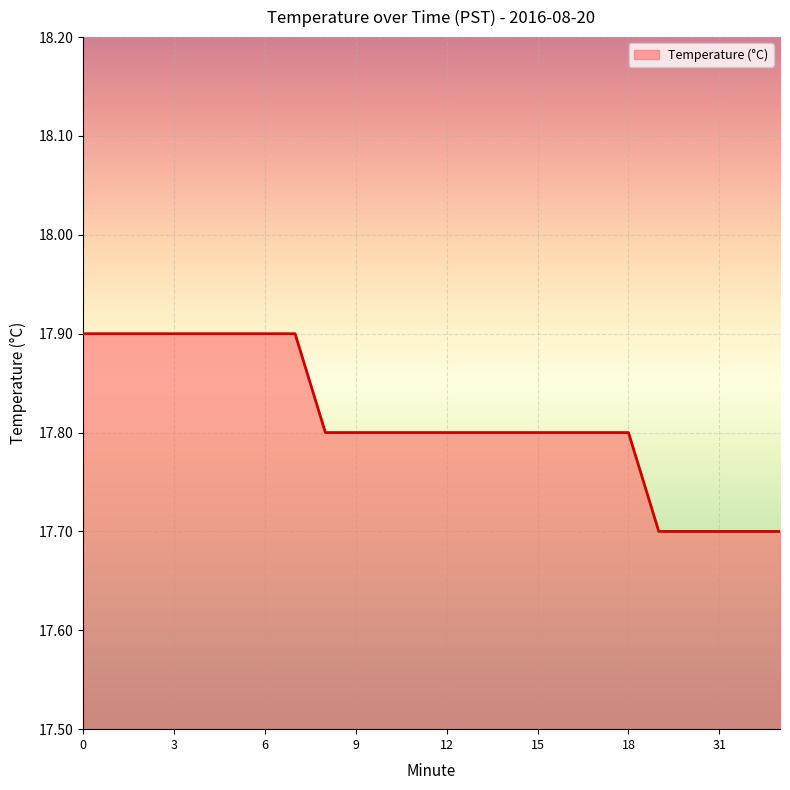

How many lines are shown in the chart?

1